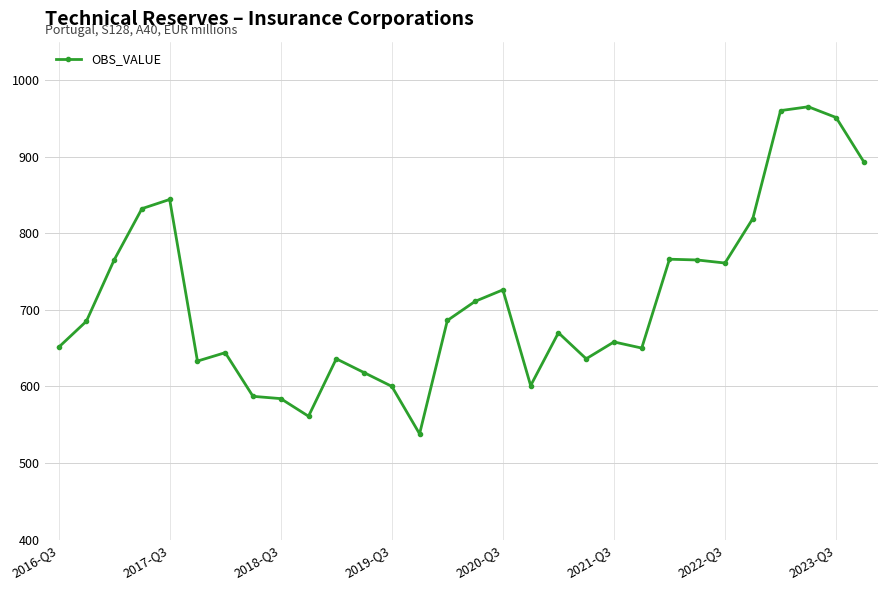

Does the chart display data point markers on the line(s)?

Yes